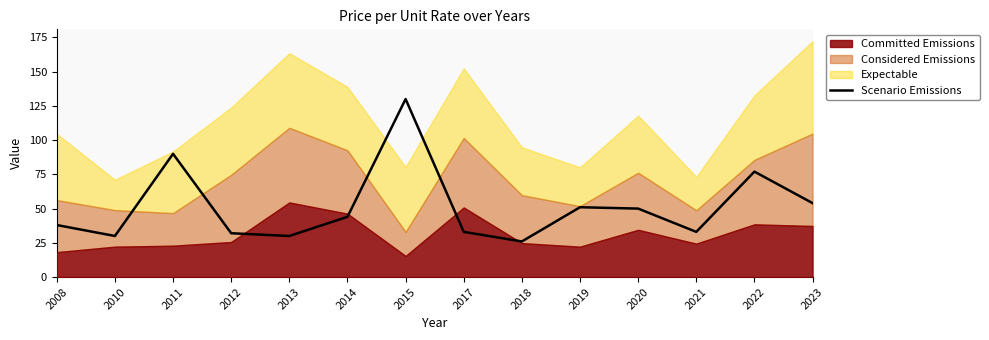

What is the value of the 11th point from the left?

50